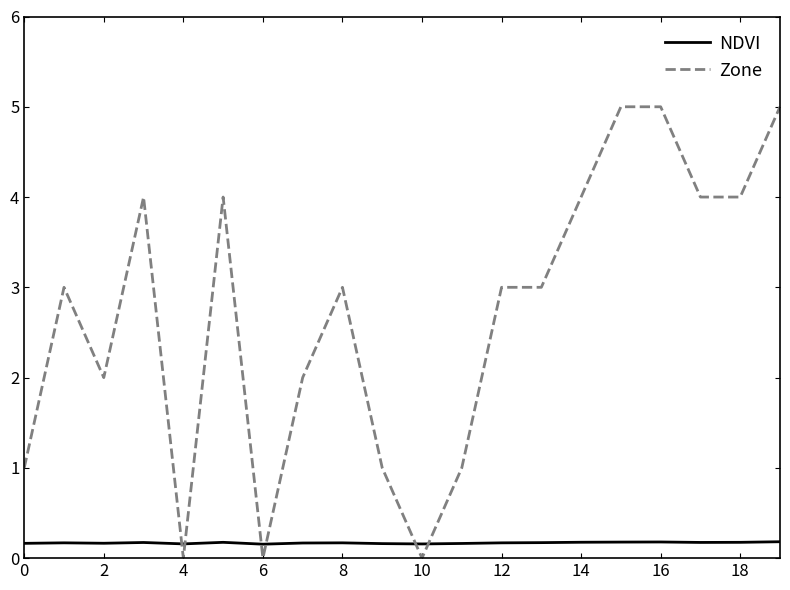

True or false: Zone and NDVI cross at least once.

True